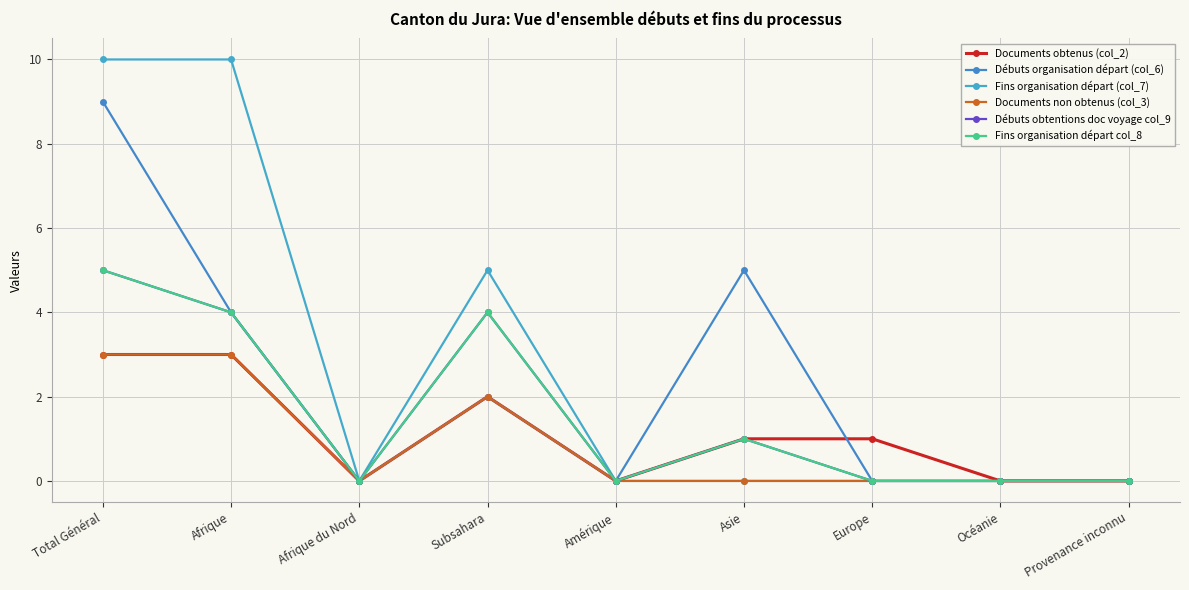

Is this an area chart (filled region under the line)?

No